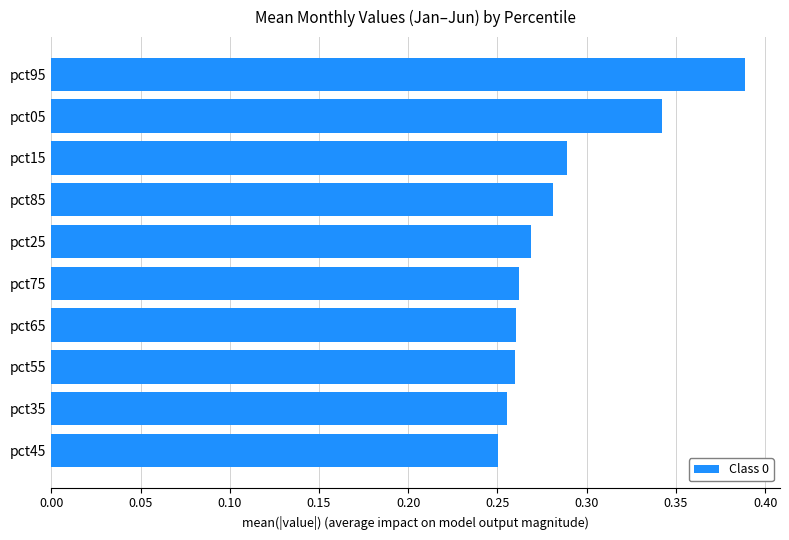

Which has a higher value, pct95 or pct55?

pct95